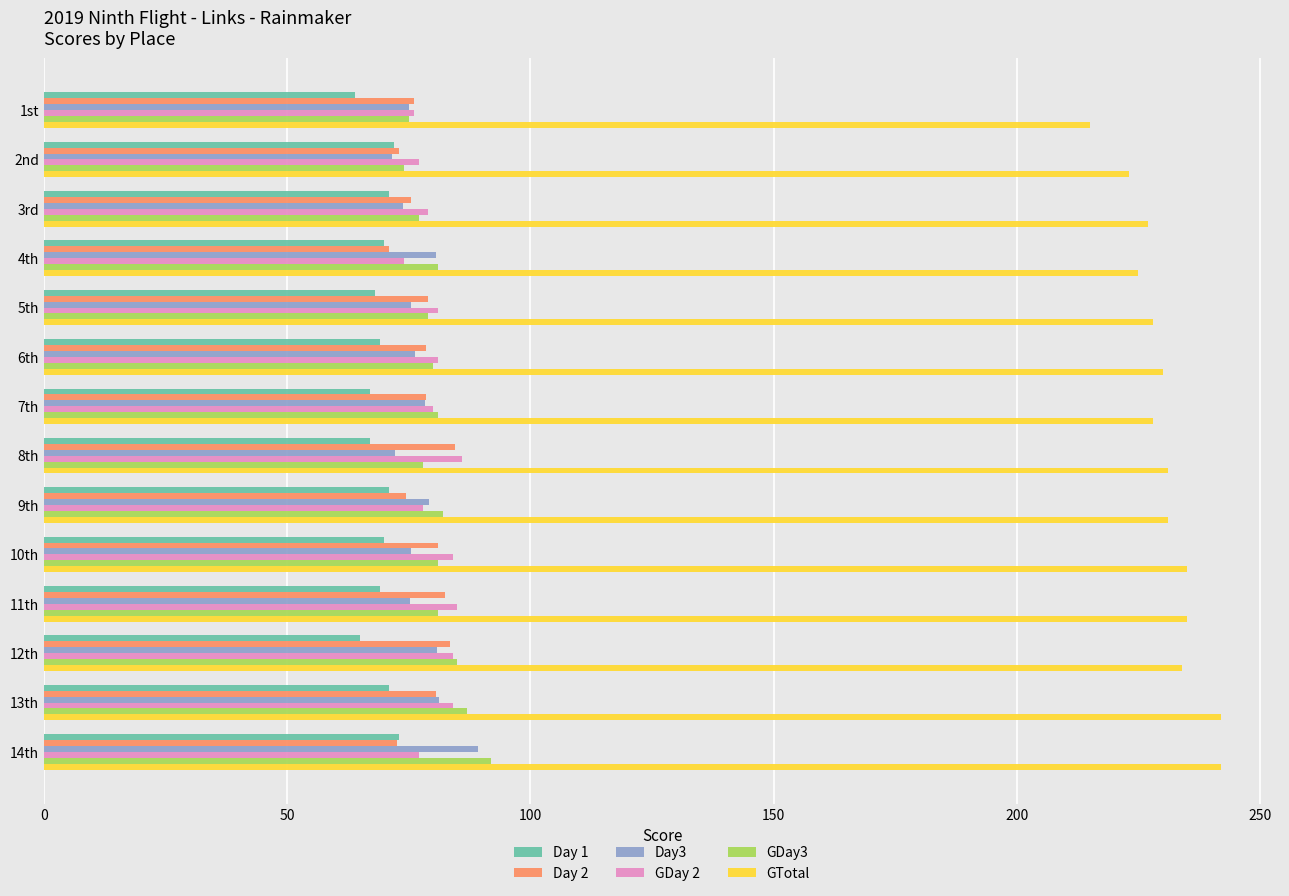

At how many categories does at least one series exceed 141?

14